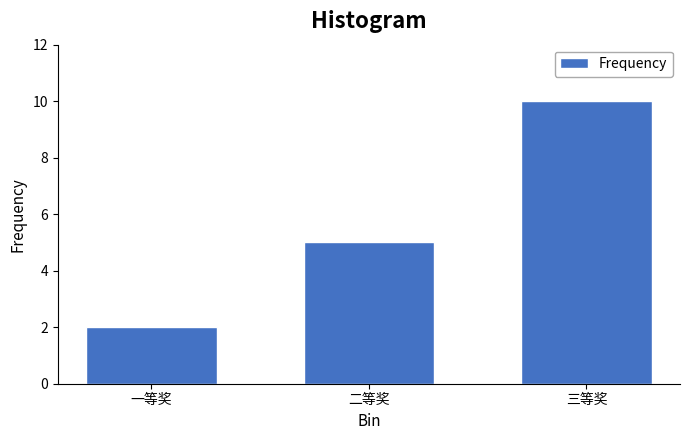

Reading left to right, list all the values displayed in this chart.

一等奖=2	二等奖=5	三等奖=10